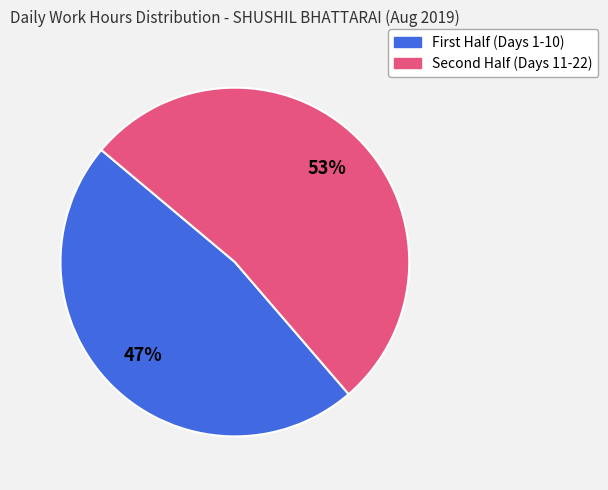

Is there a majority slice in this chart?

Yes